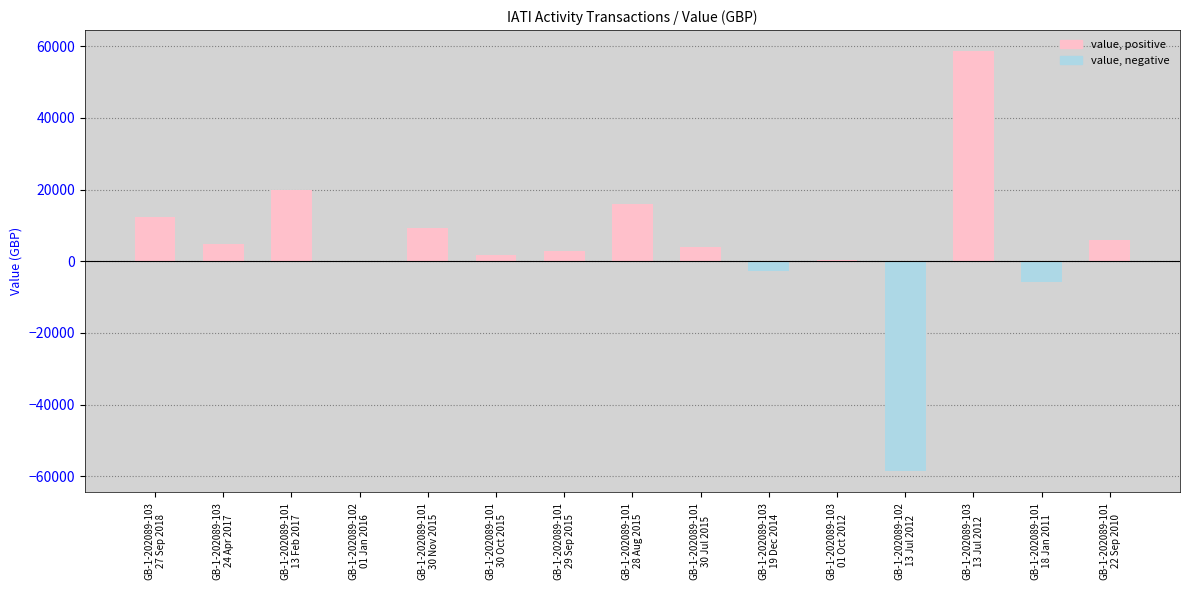

What is the sum of all values?

68230